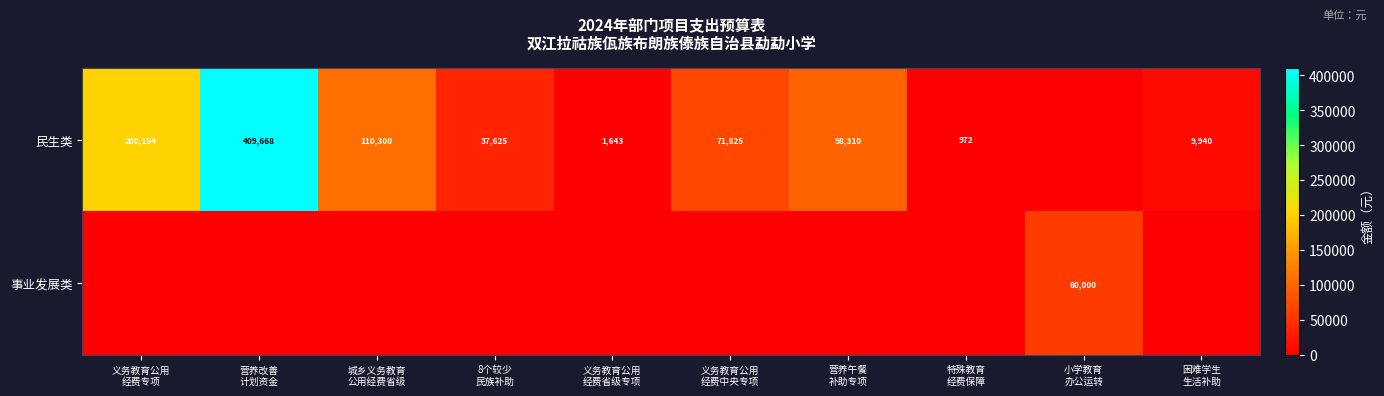

True or false: 民生类 has a value of 110300.0 at 城乡义务教育 公用经费省级.

True